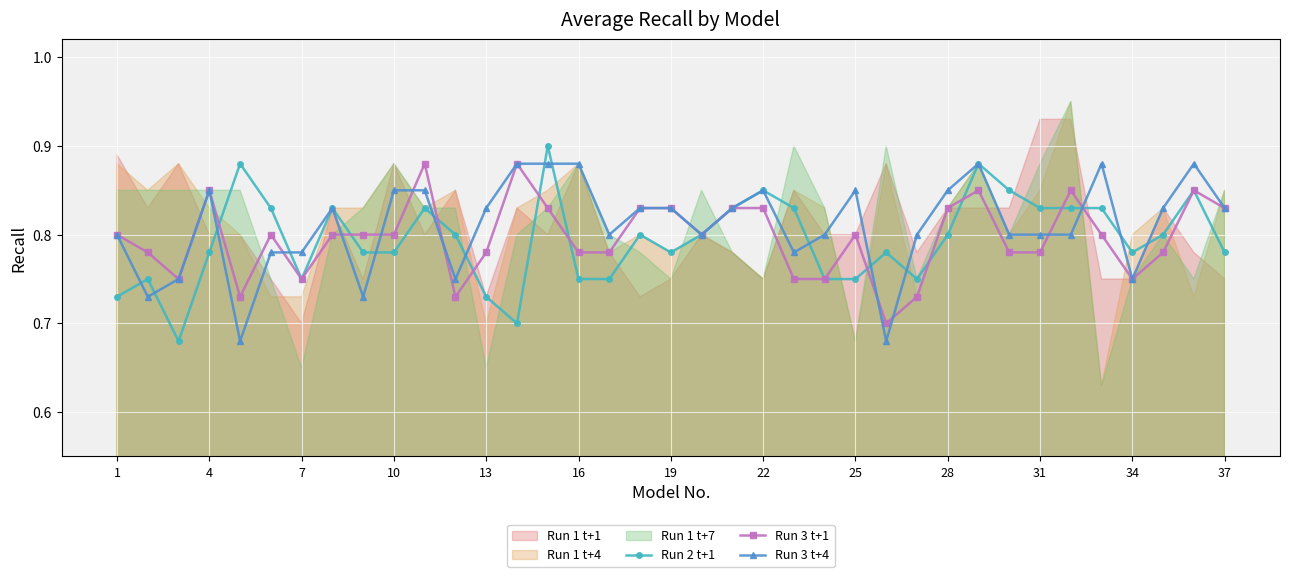

How many Run 2 t+1 values are between 0 and 1?

37